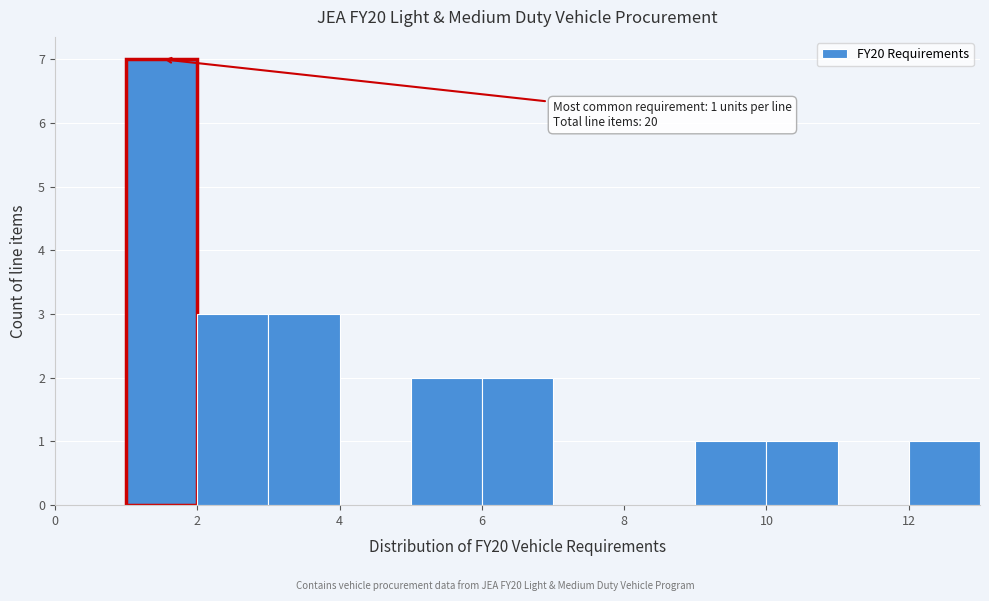

Over which range of the x-axis is the bar tallest?

1 to 2